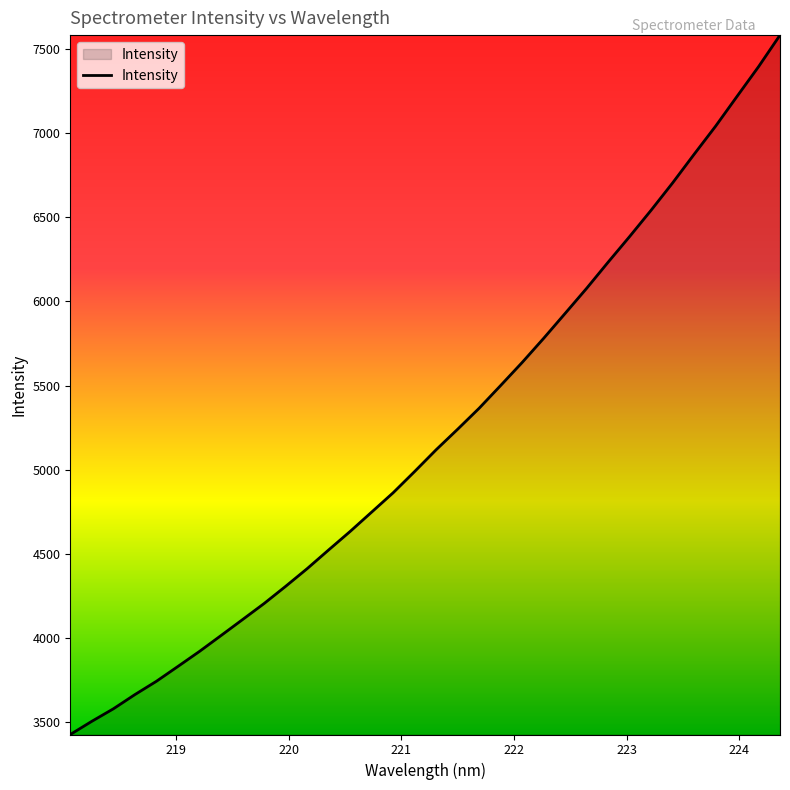

What is the smallest value displayed?

3424.4